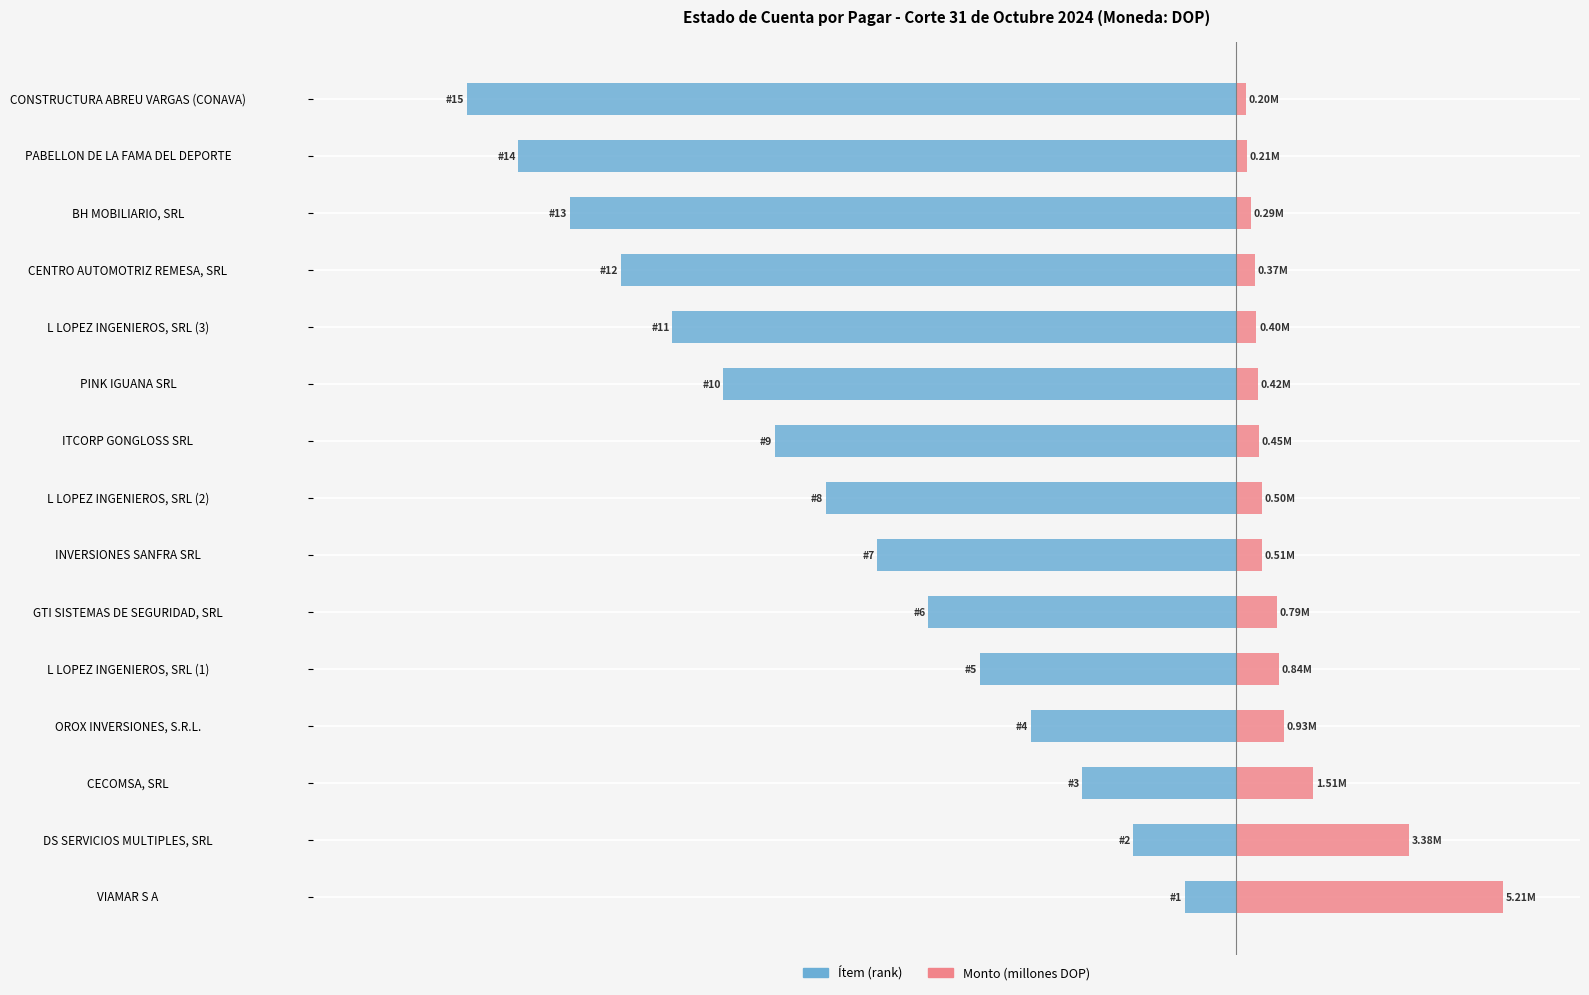

What is the difference between the maximum and minimum values in the Ítem (rank) series?

14.0